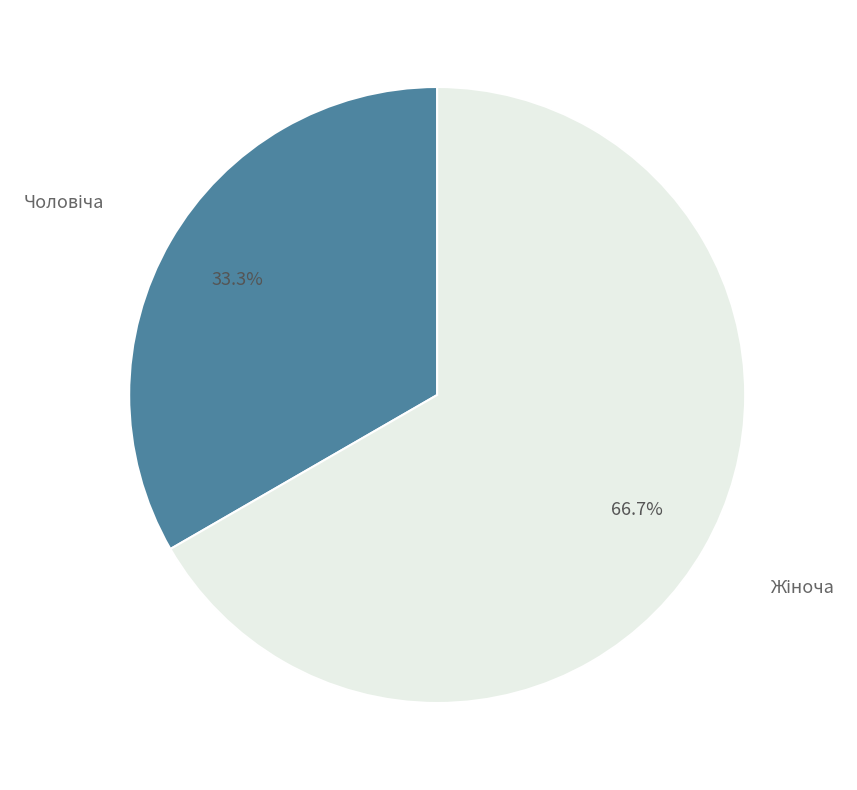

Is there any slice that represents more than half of the pie?

Yes